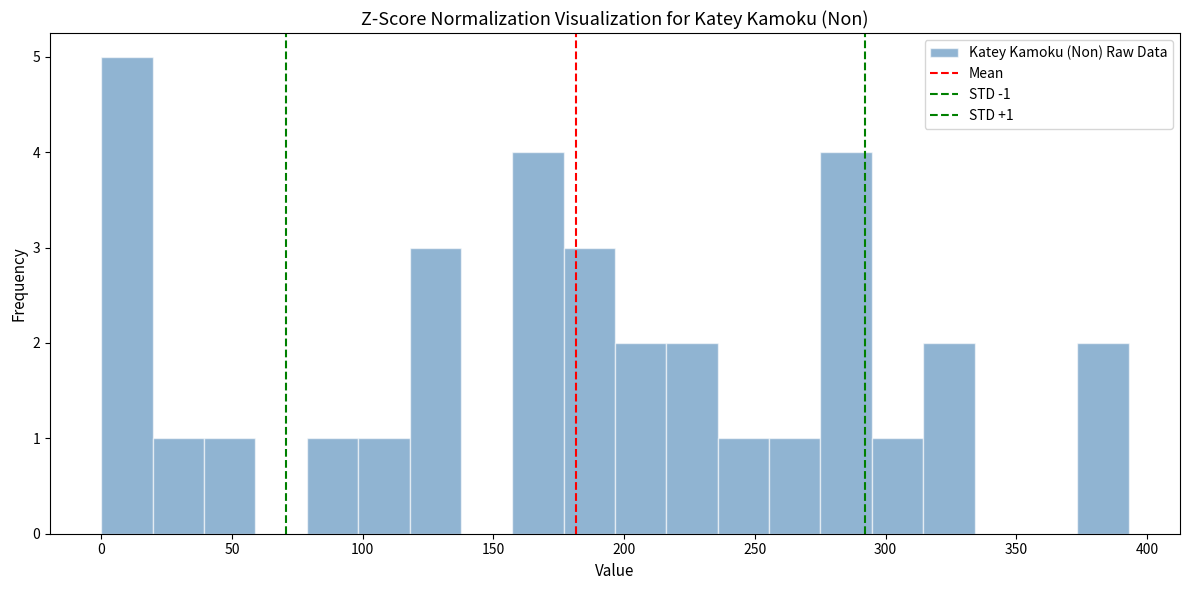

Around what value on the x-axis is the tallest bar? Give the approximate position of its centre, as read against the axis.

10